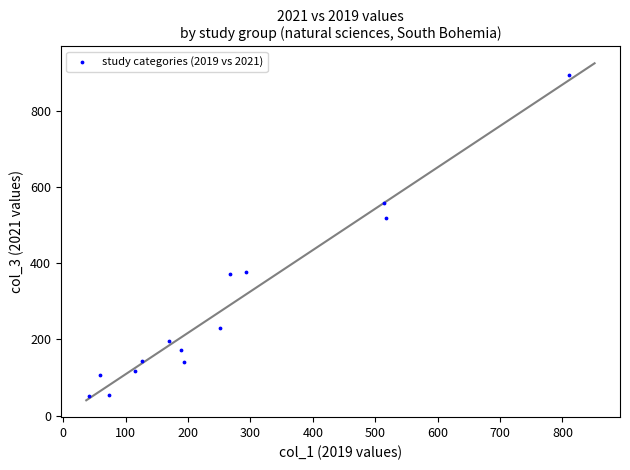

What is the range of Y values (max minus min)?

845